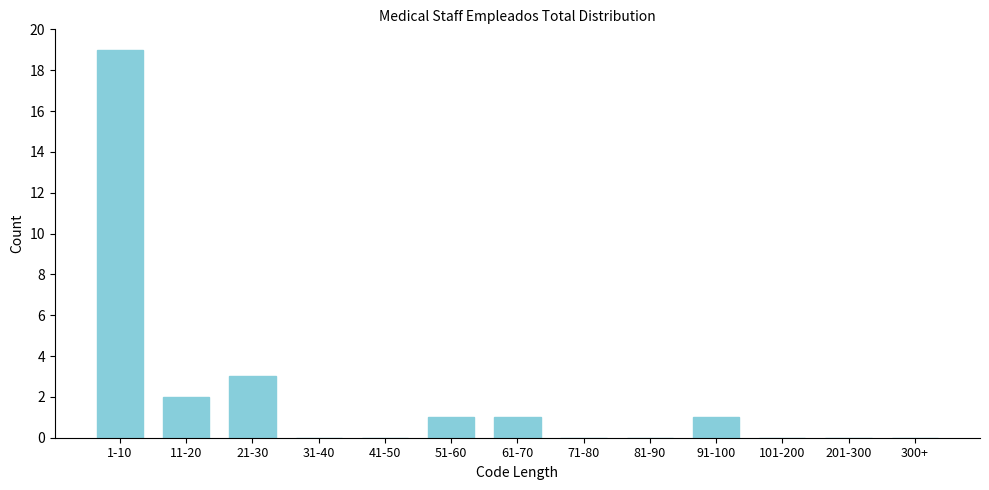

Reading left to right, extract all data points from this chart.

1-10=19	11-20=2	21-30=3	31-40=0	41-50=0	51-60=1	61-70=1	71-80=0	81-90=0	91-100=1	101-200=0	201-300=0	300+=0